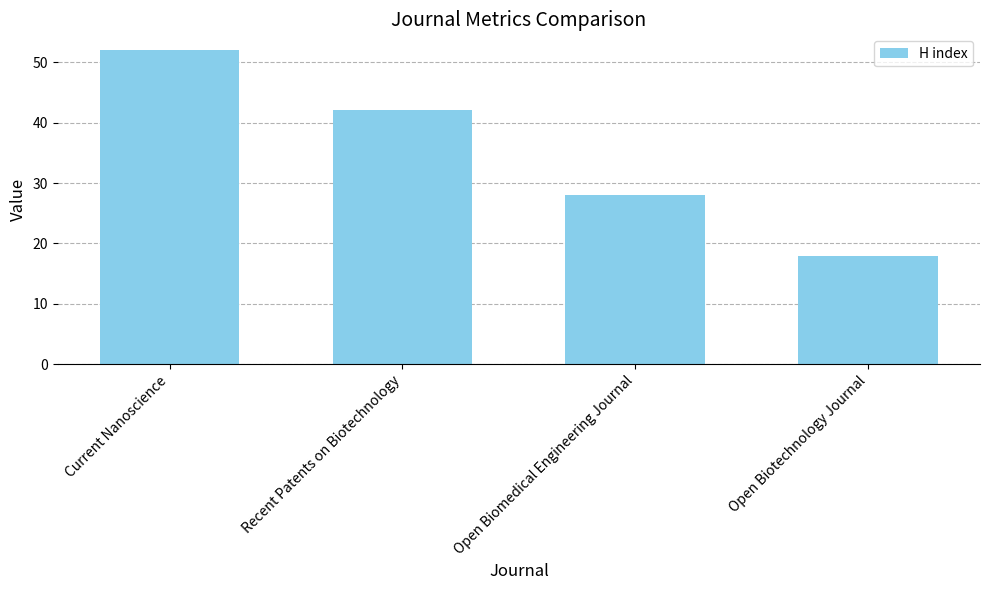

What is the average value?

35